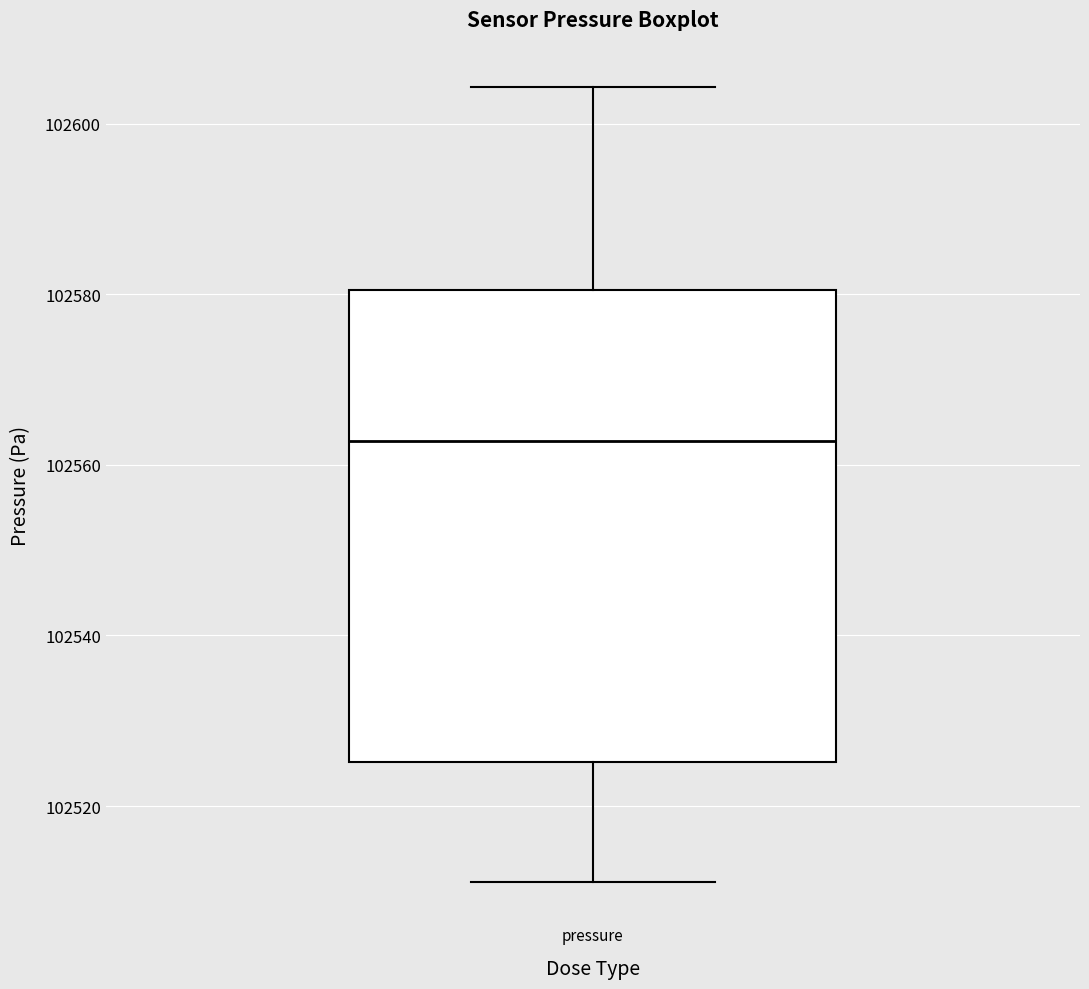

Read this box plot against the y-axis: the position of the median line, the range covered by the box, and the ends of both whiskers. The values are not printed on the chart, so give them approximately, as read against the axis.

median 102562, box 102526 to 102580, whiskers 102512 to 102604